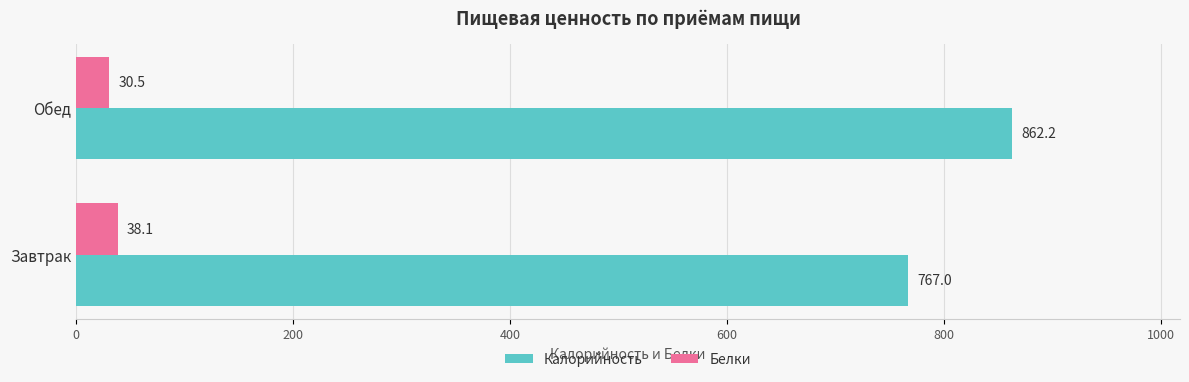

At which category is the sum across all series the highest?

Обед